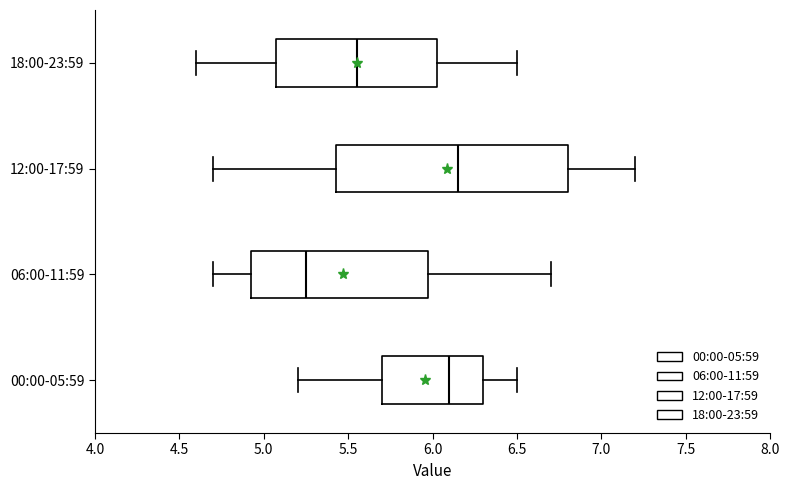

Where does the left whisker of the box for 00:00-05:59 end on the x-axis? The values are not printed on the chart, so give them approximately, as read against the axis.

5.20